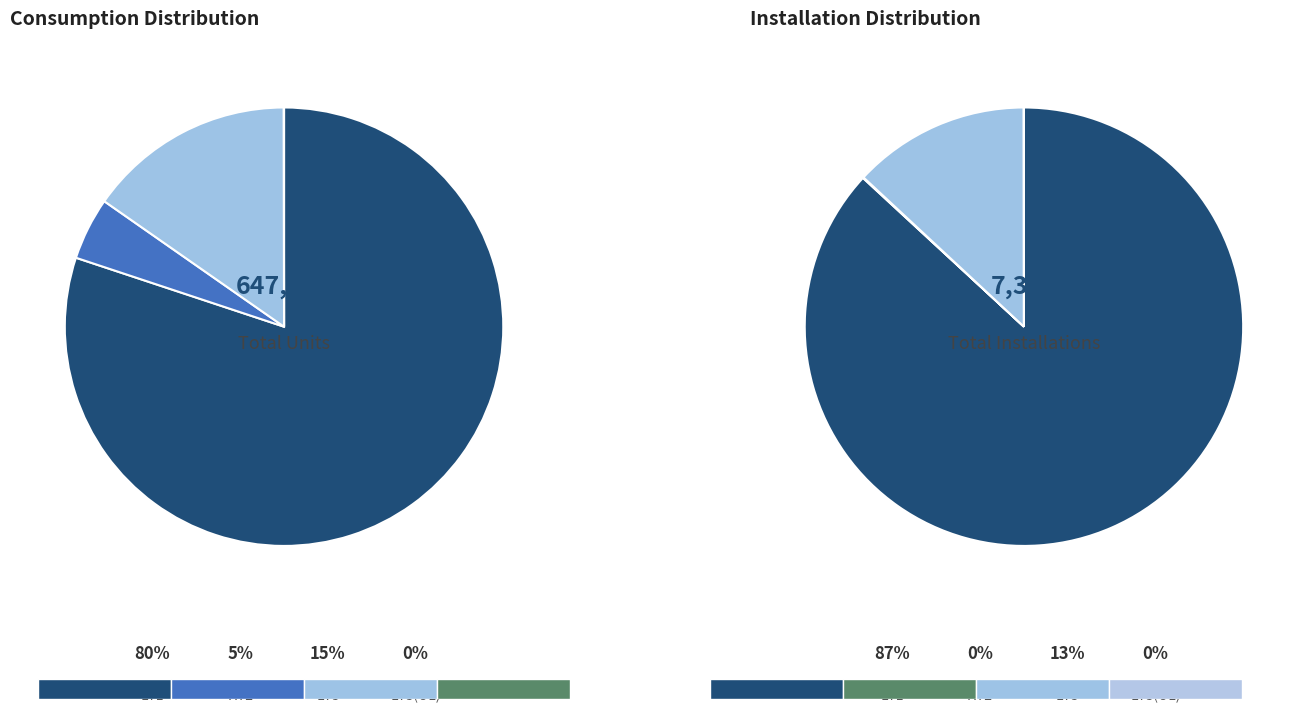

At HT2, list the series in order from smallest to largest.

Active Installations, Total Consumption